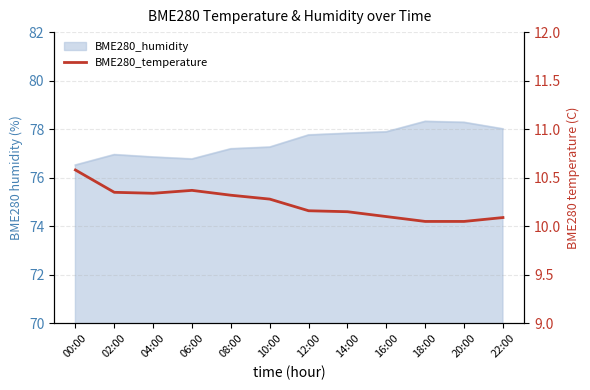

Reading left to right, transcribe all the data shown in this chart.

10.6	10.3	10.3	10.4	10.3	10.3	10.2	10.2	10.1	10.1	10.1	10.1